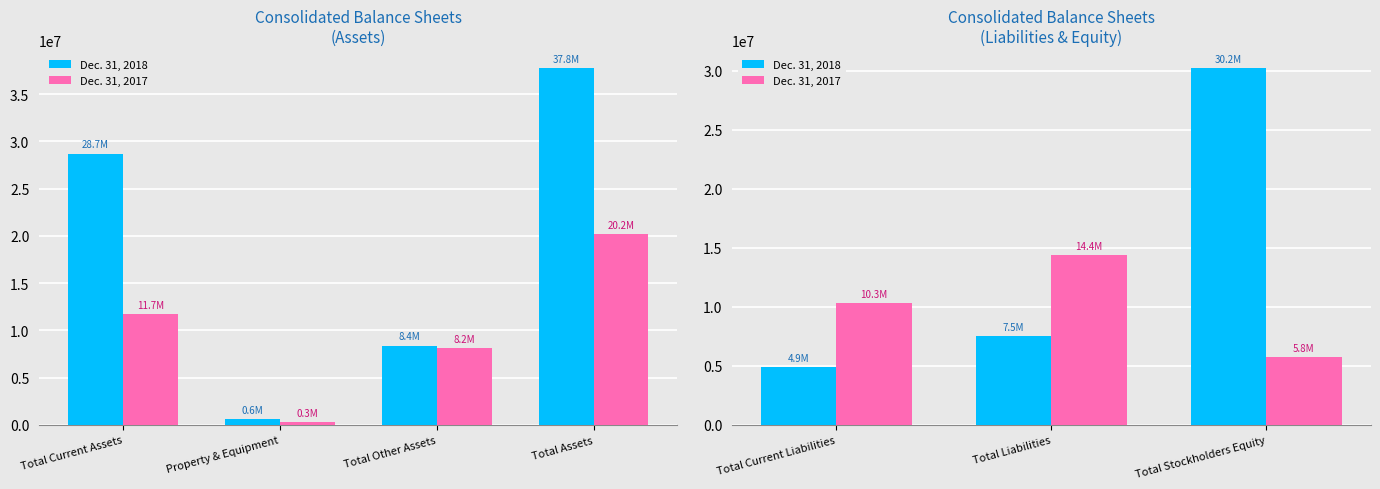

What position from the left is Total Liabilities?

2